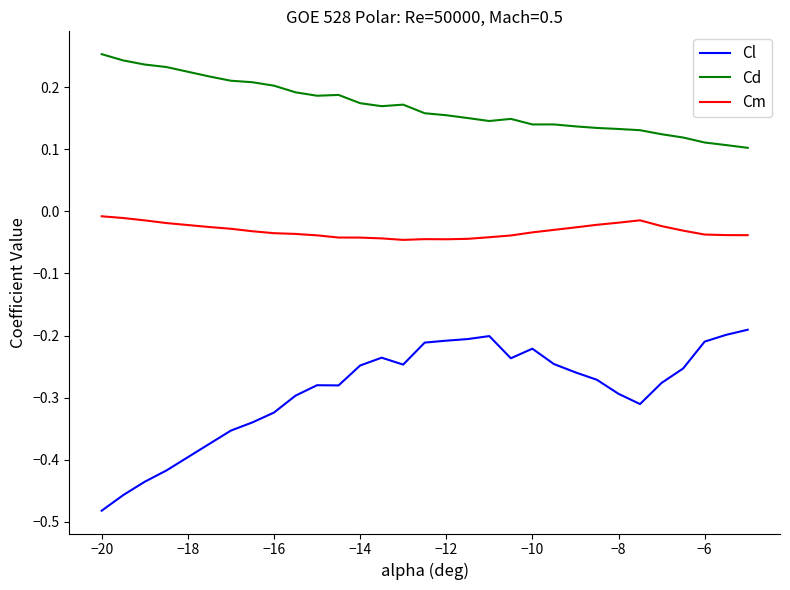

Count the Cd values in the range 0 to 1.

30